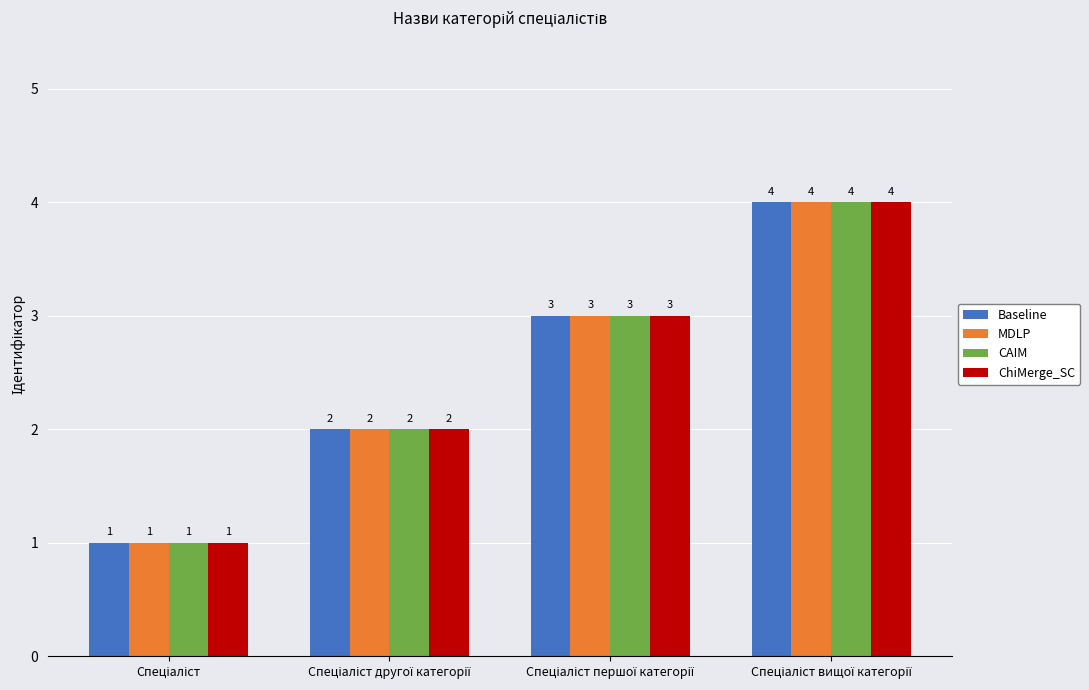

What is the difference between the maximum and minimum values in the ChiMerge_SC series?

3